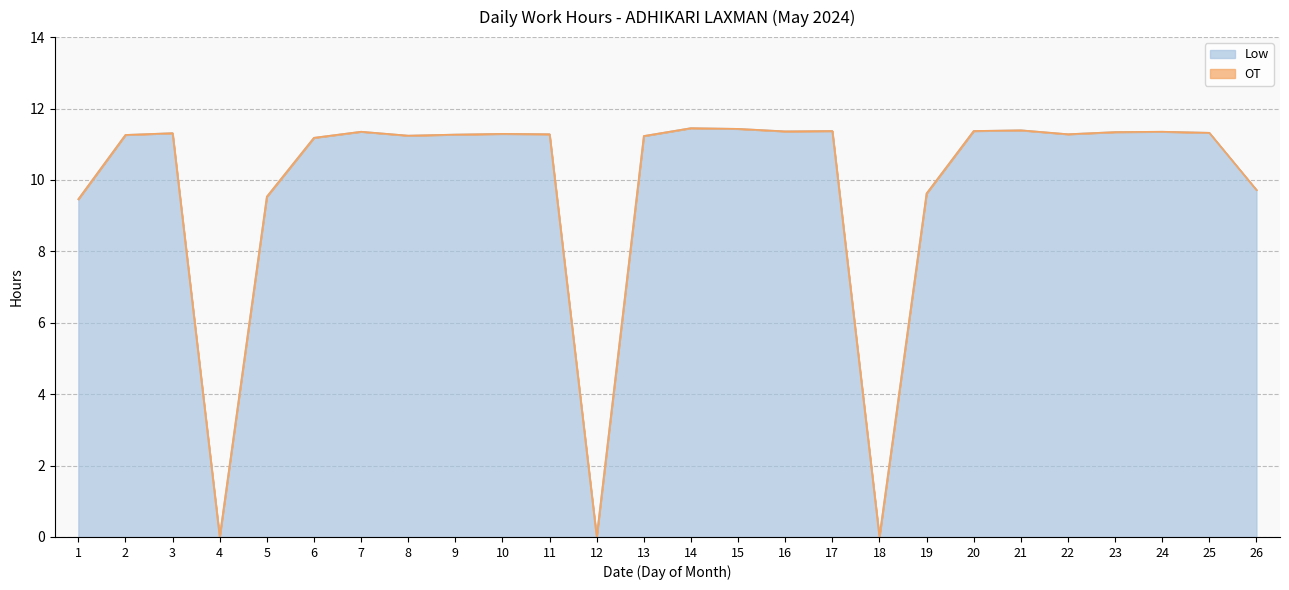

At which category does the chart reach its peak across all series?

14